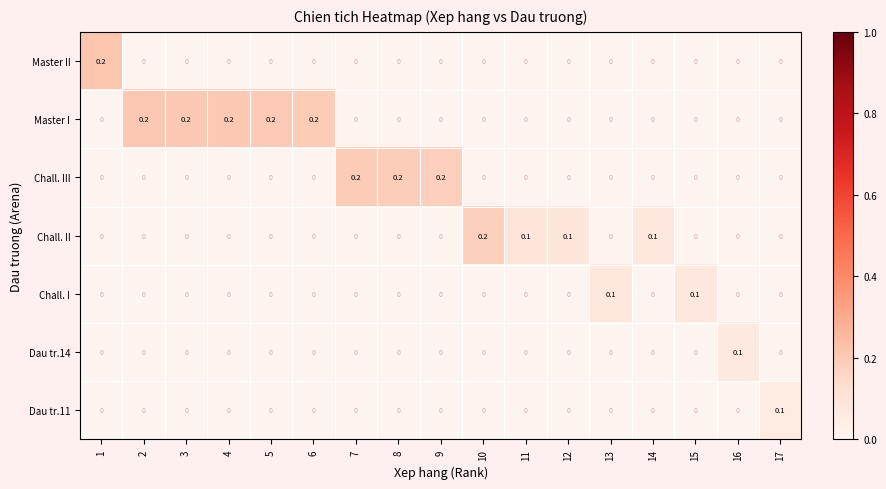

How many data points does each series have?

17